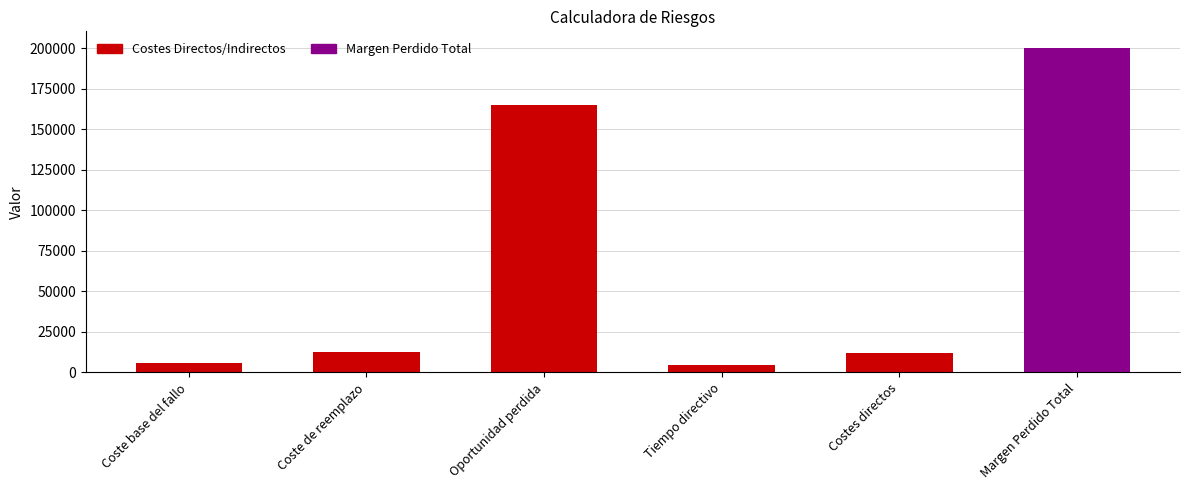

Does the chart contain any negative values?

No